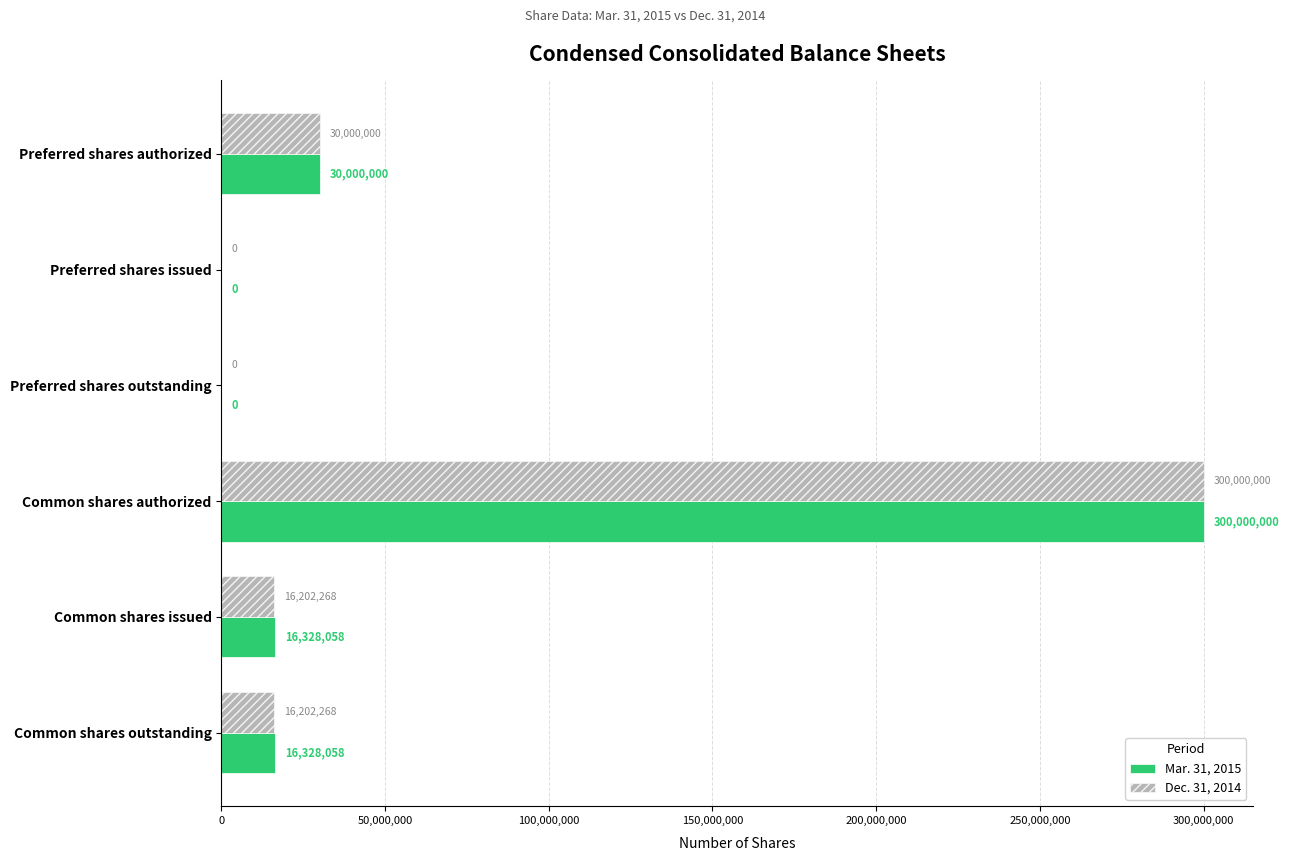

What is the total value across all series at Common shares authorized?

600000000